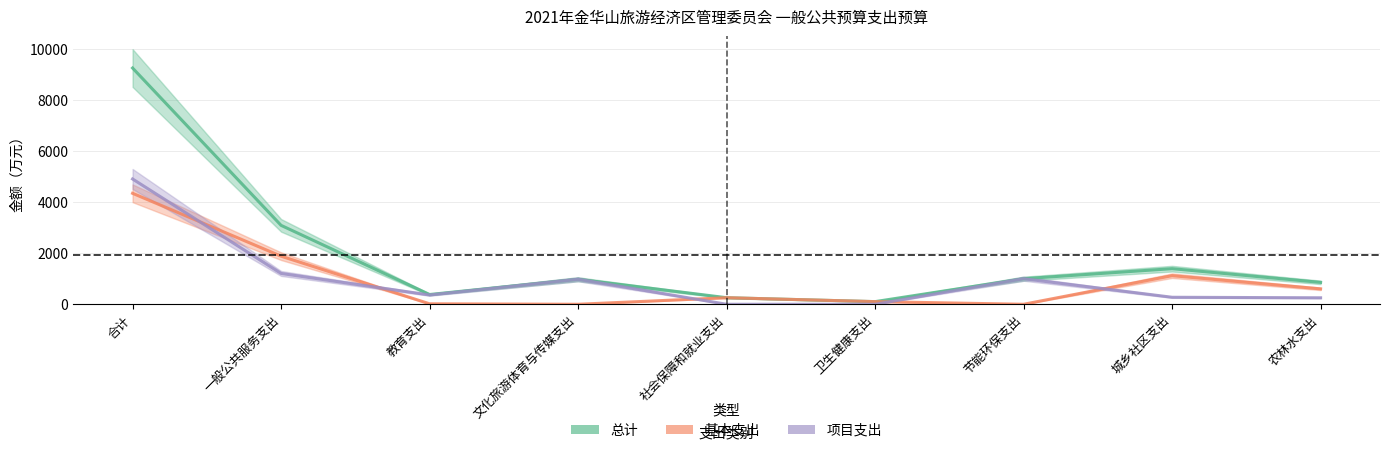

At which label does 基本支出 first exceed 257?

合计